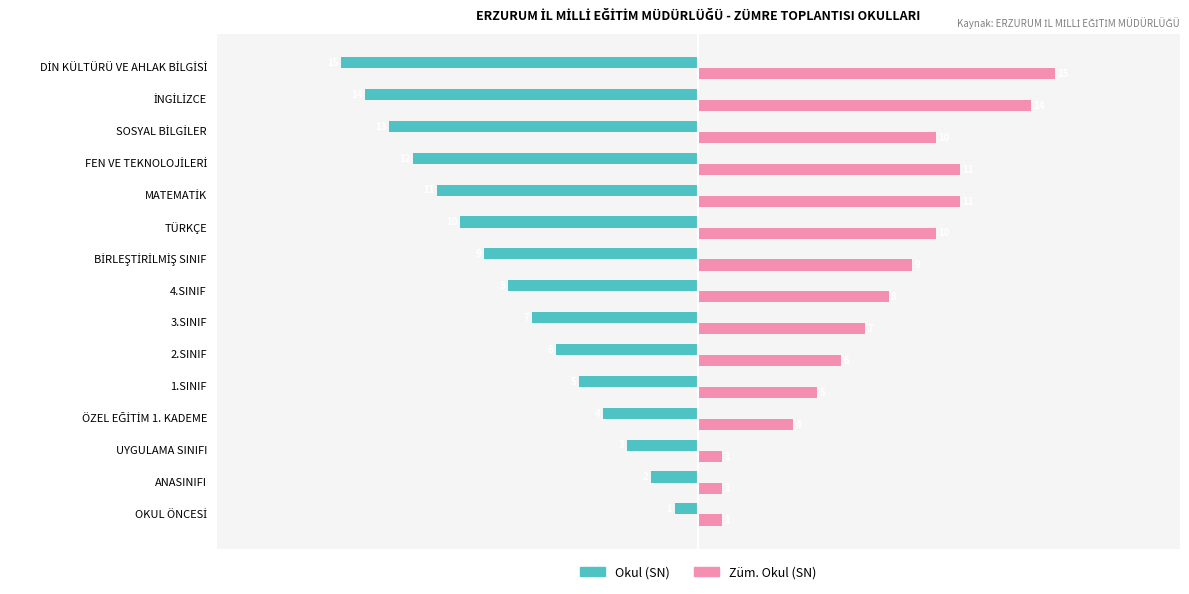

True or false: Okul (SN) has a value of -13 at 4.SINIF.

False